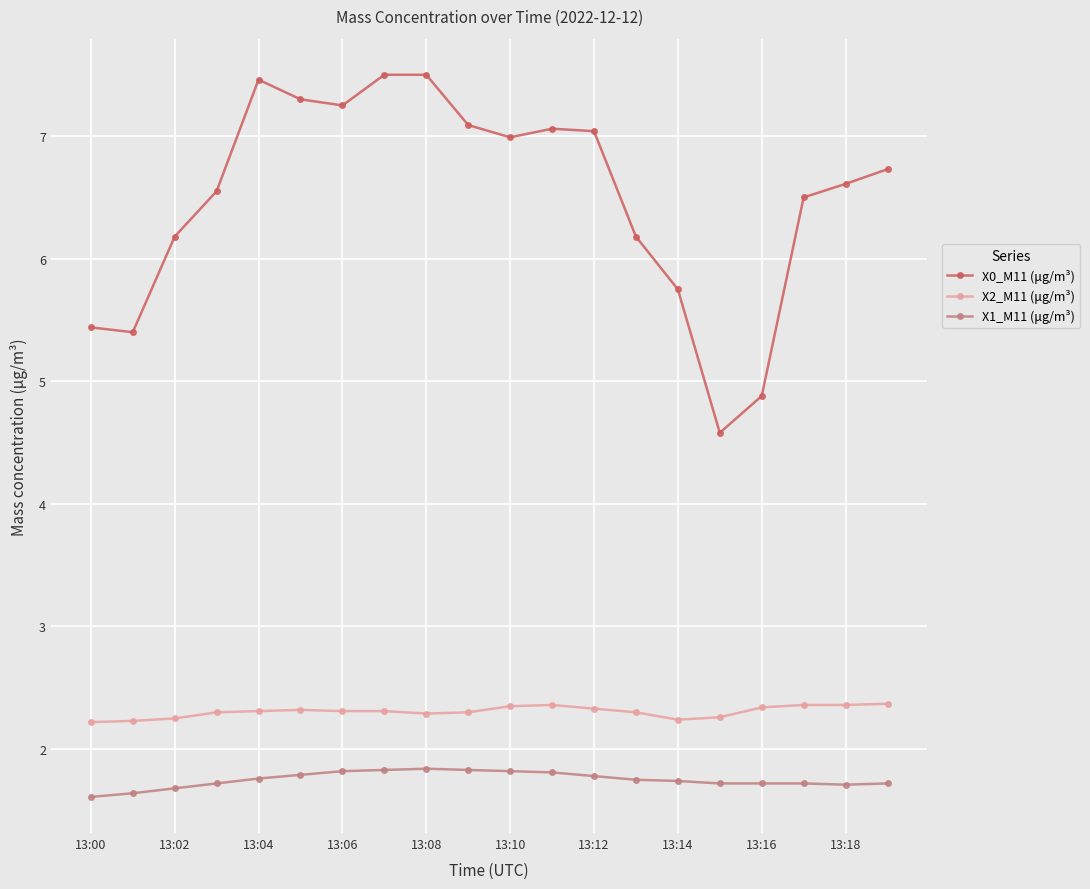

What is the minimum value for X0_M11 (μg/m³)?

4.6